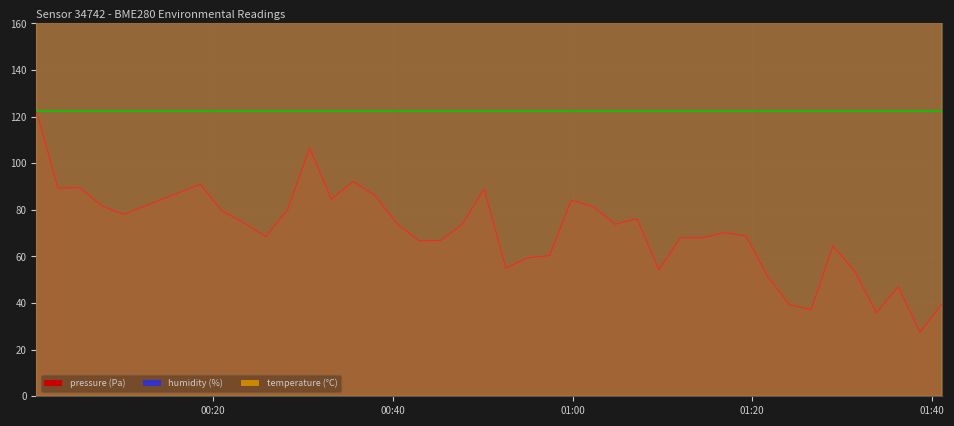

At which category is the sum across all series the highest?

2023-04-16T00:00:18